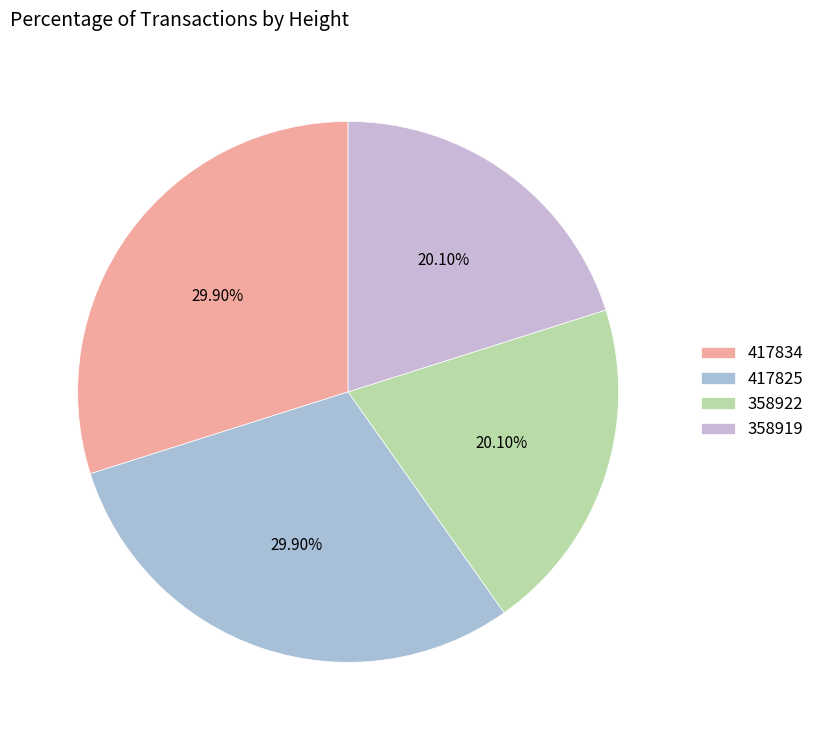

Is the sum of 417834 and 417825 greater than half?

Yes